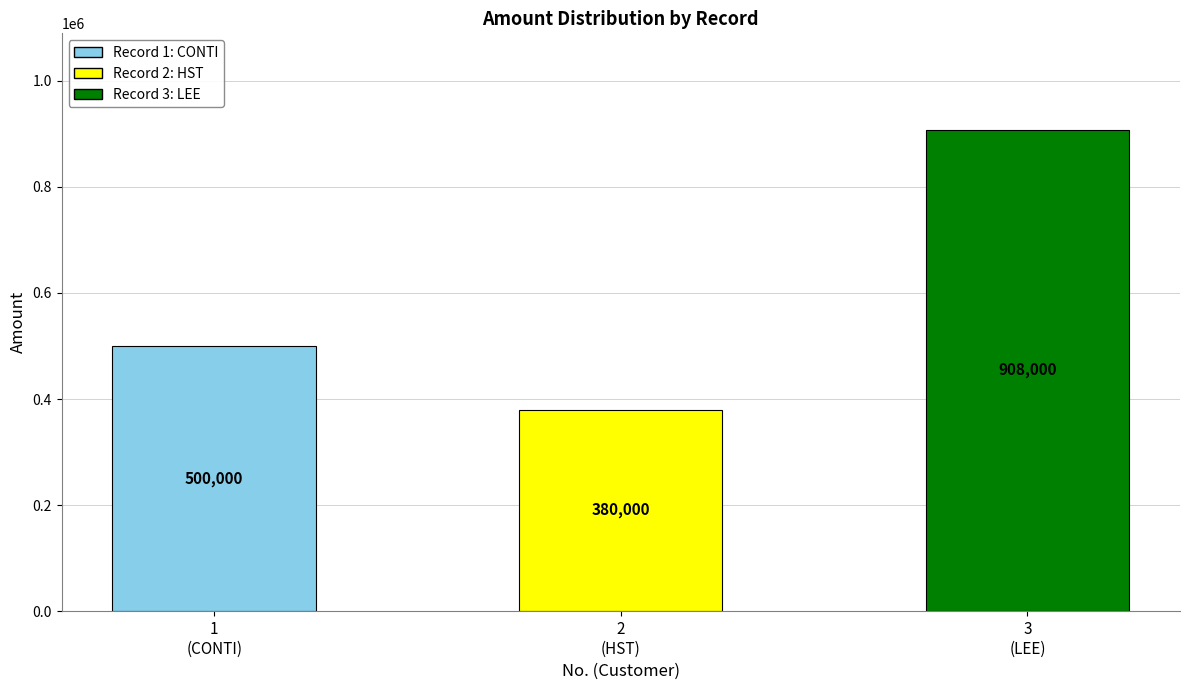

Rank the categories by value from lowest to highest.

2
(HST), 1
(CONTI), 3
(LEE)